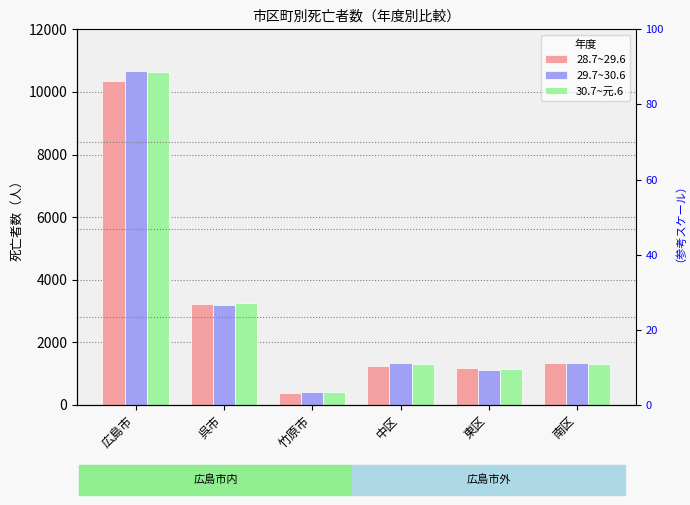

Is it true that 28.7~29.6 equals 2134 at 南区?

False